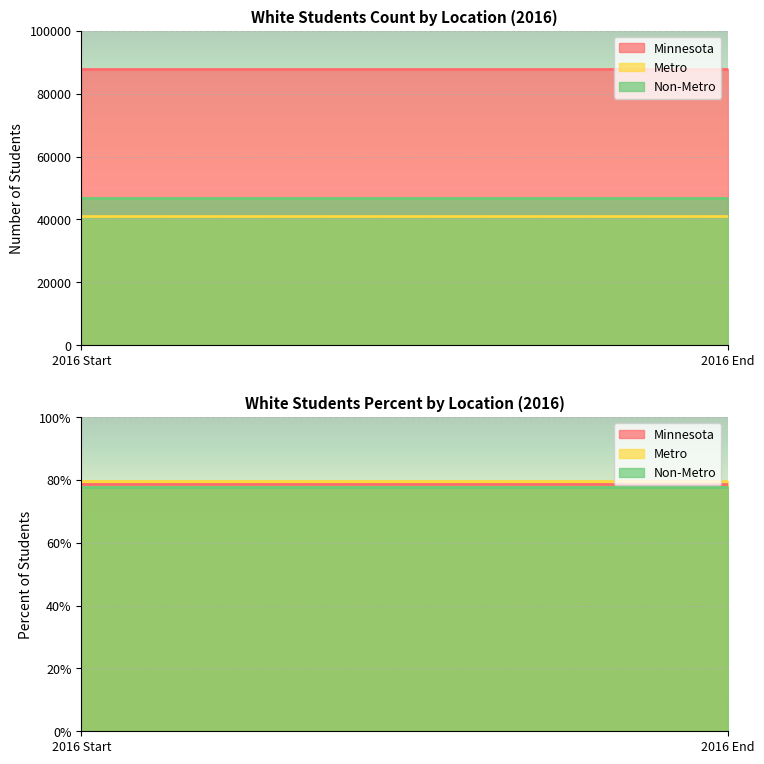

Reading left to right, transcribe all the data shown in this chart.

Minnesota: 87933.0	0.8
Metro: 41207.0	0.8
Non-Metro: 46726.0	0.8